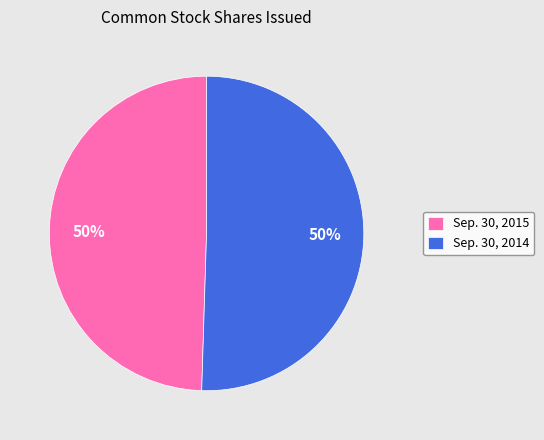

Approximately how many times larger is the value at Sep. 30, 2015 compared to Sep. 30, 2014?

1.0